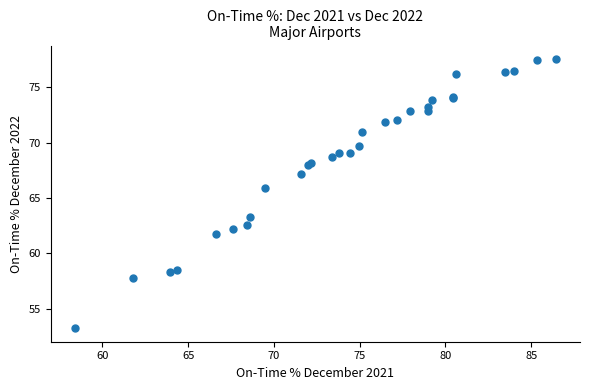

What Y value in the scatter plot is closest to 65?

65.9